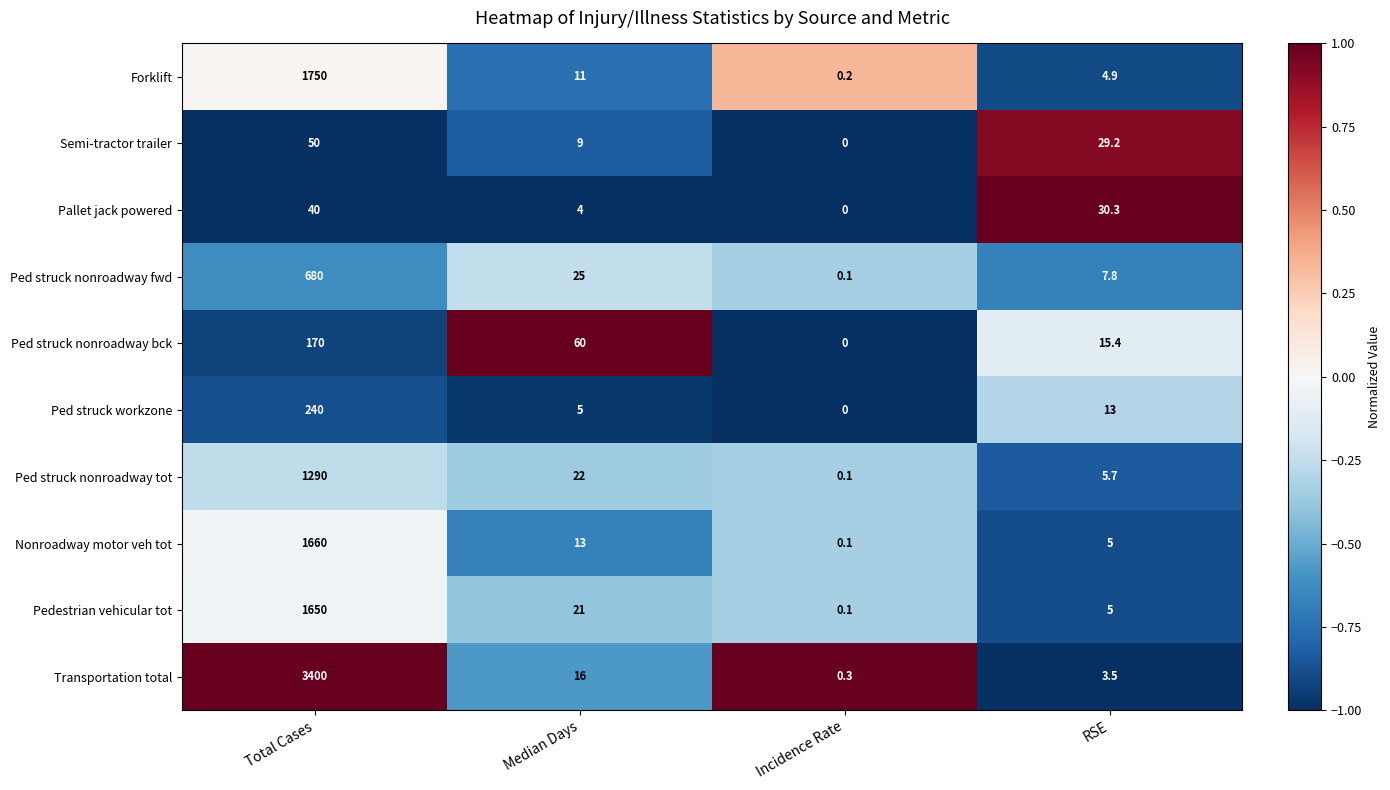

Is it true that Forklift equals 1750.0 at Total Cases?

True